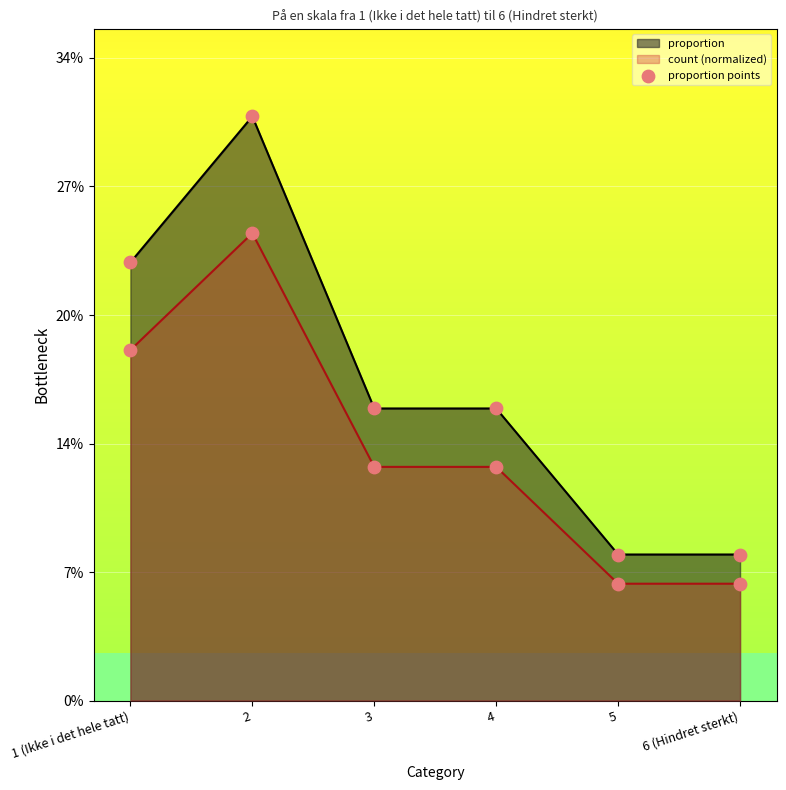

What is the change in value from 1 (Ikke i det hele tatt) to 6 (Hindret sterkt)?

-0.2